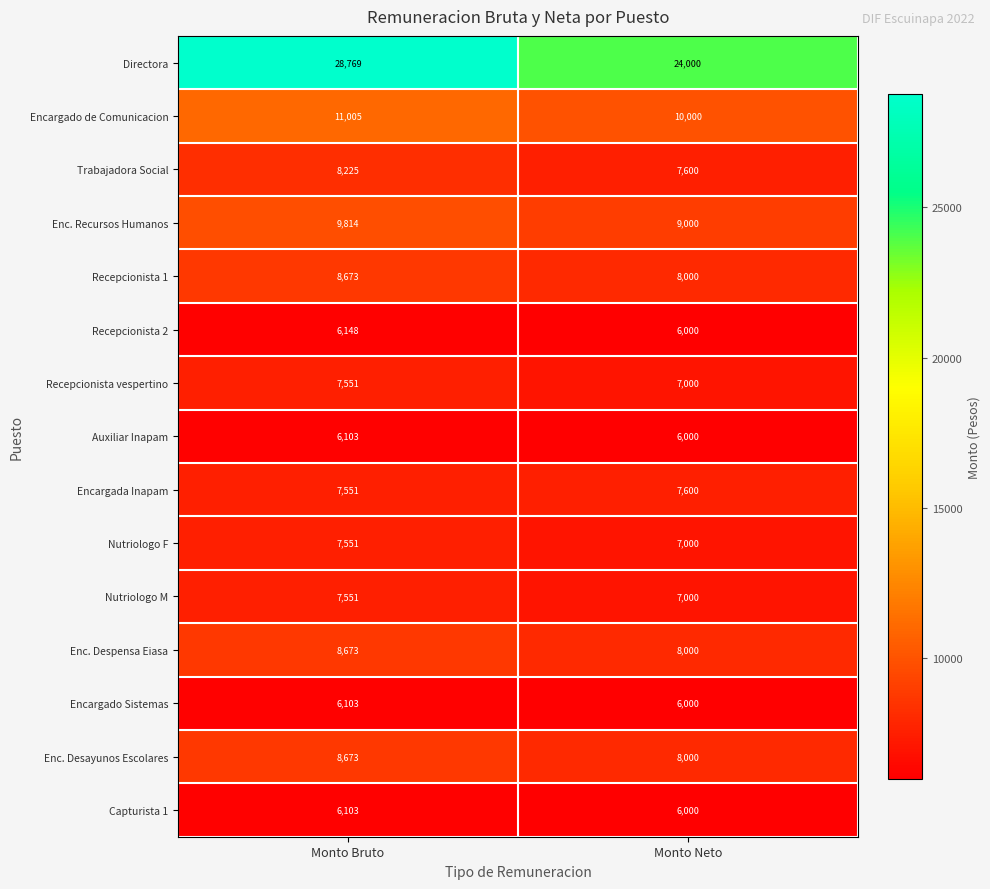

Which category has the highest value in the Trabajadora Social series?

Monto Bruto